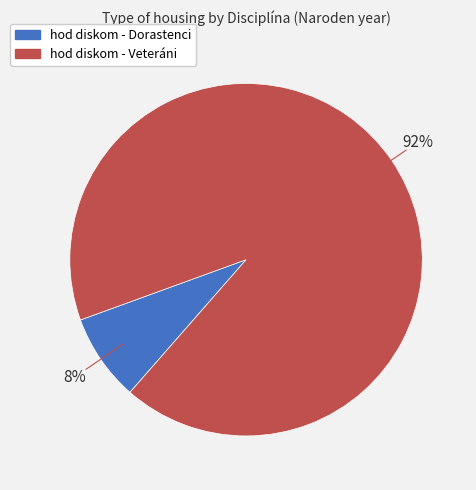

How many slices are in this pie chart?

2